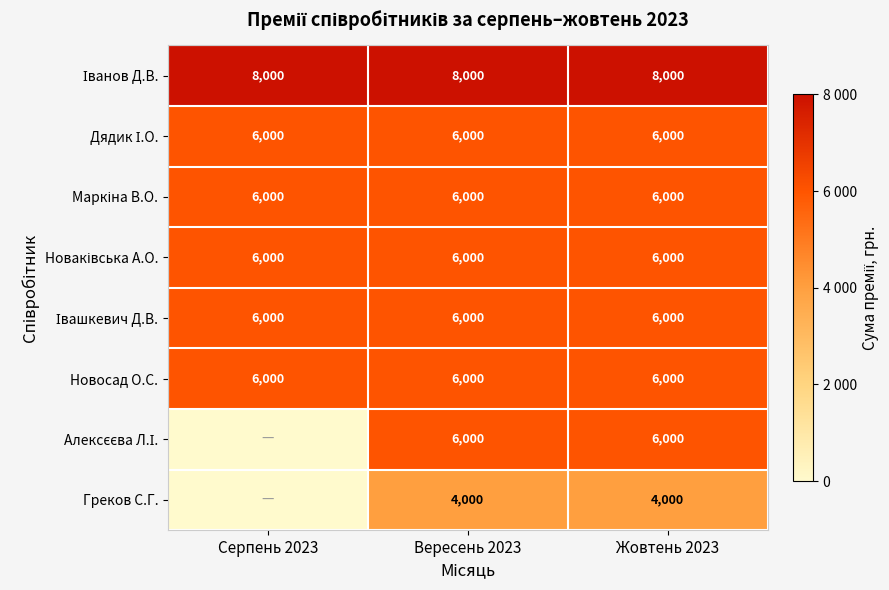

What is the sum of the Греков С.Г. values at Вересень 2023 and Жовтень 2023?

8000